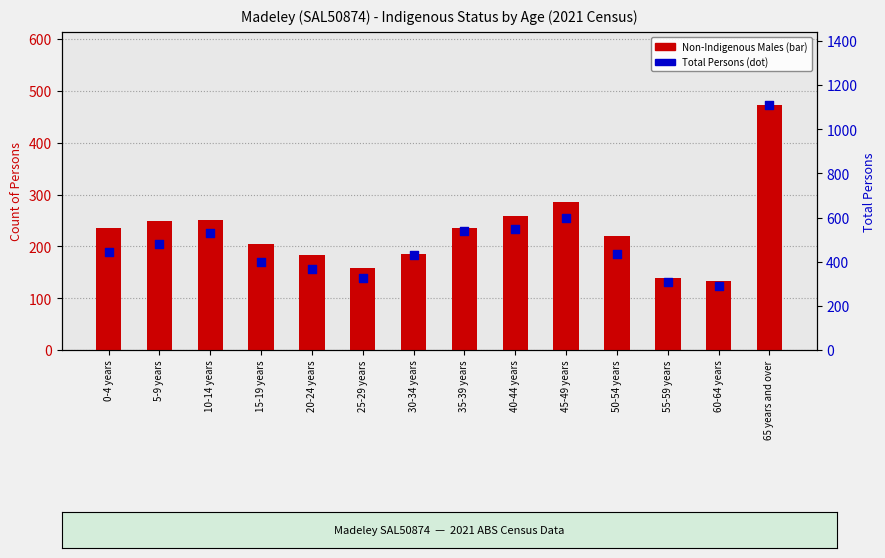

What is the total value across all series at 60-64 years?

424